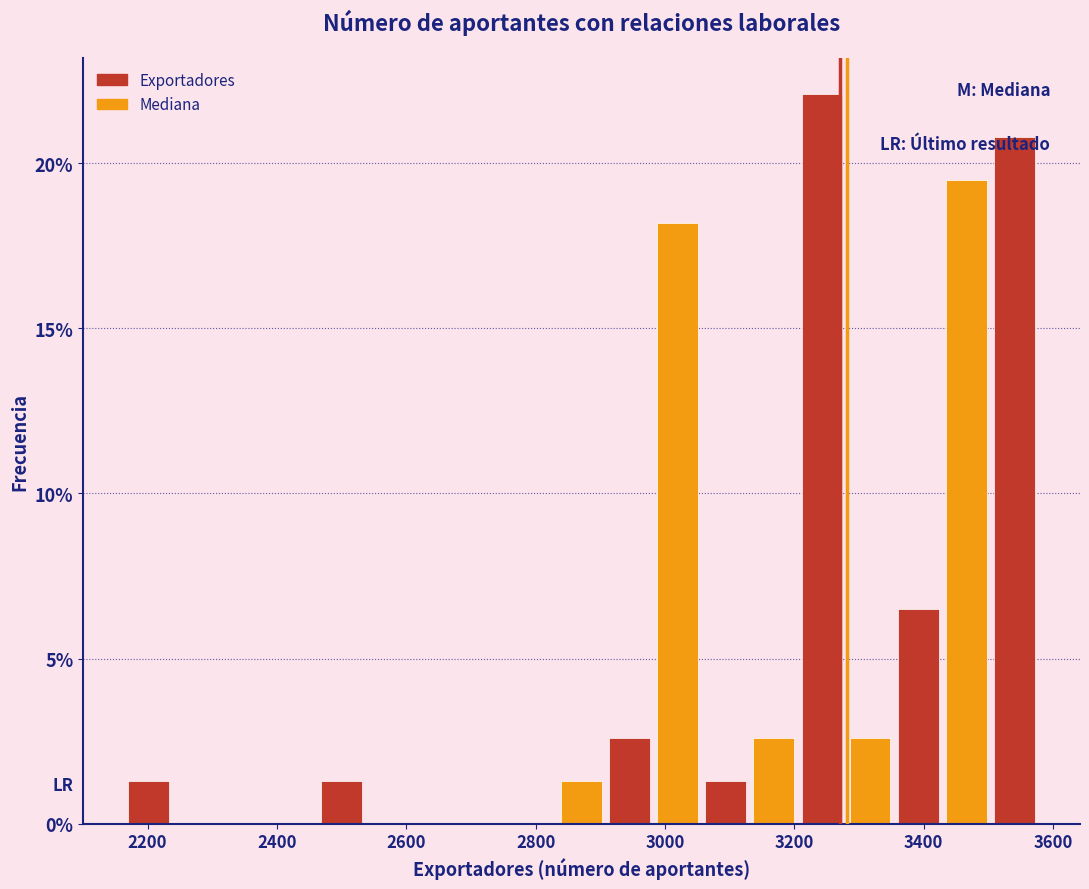

Around what value on the x-axis is the tallest bar? Give the approximate position of its centre, as read against the axis.

3240